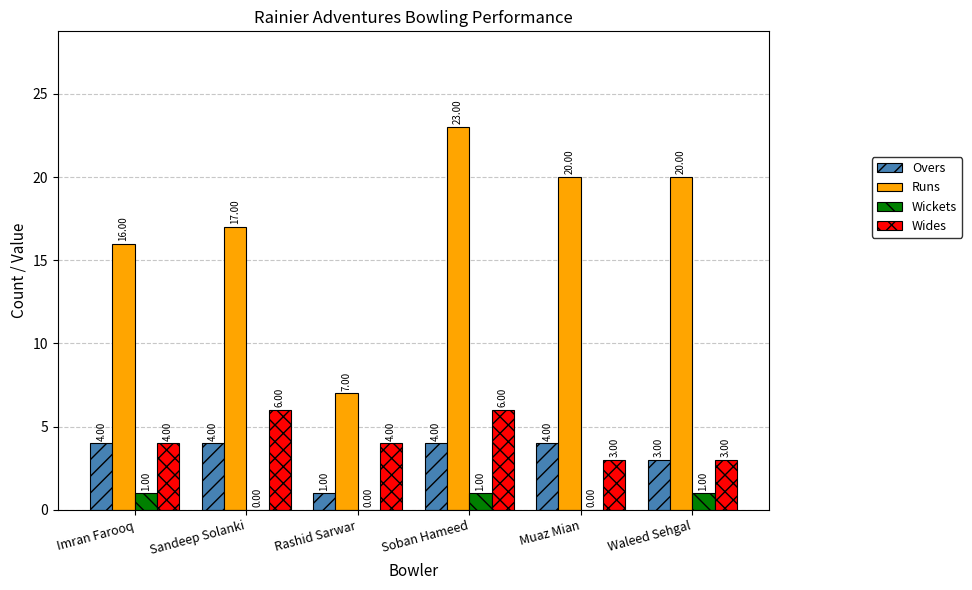

Is the value of Wickets at Rashid Sarwar greater than the value of Wides at Soban Hameed?

No